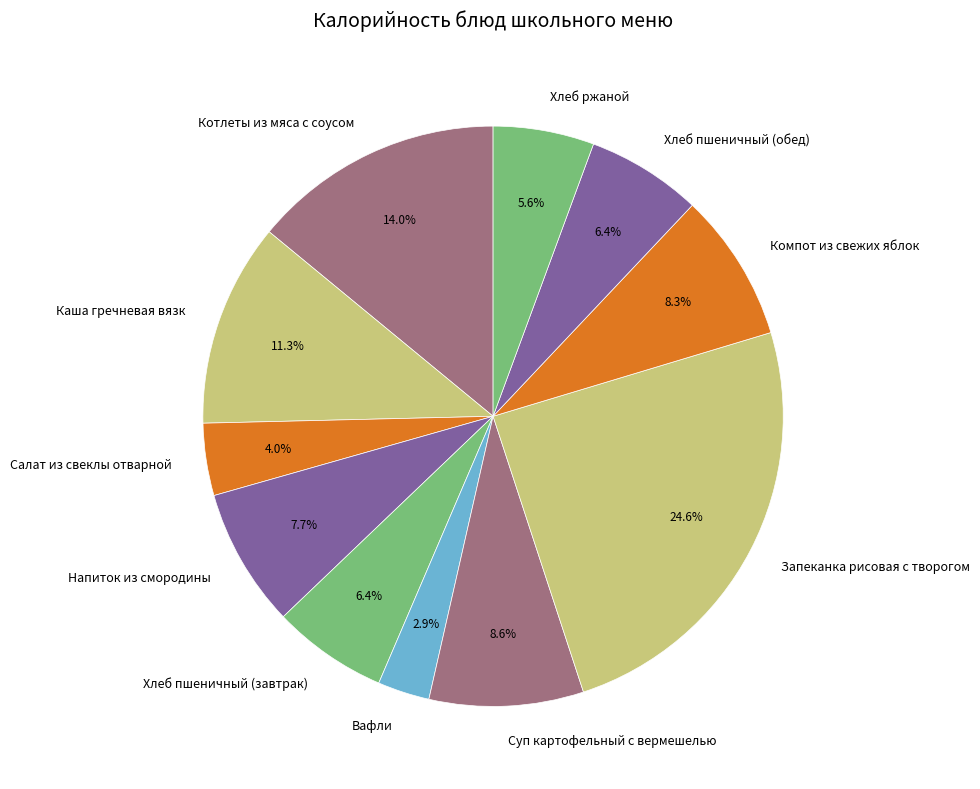

Is there a majority slice in this chart?

No